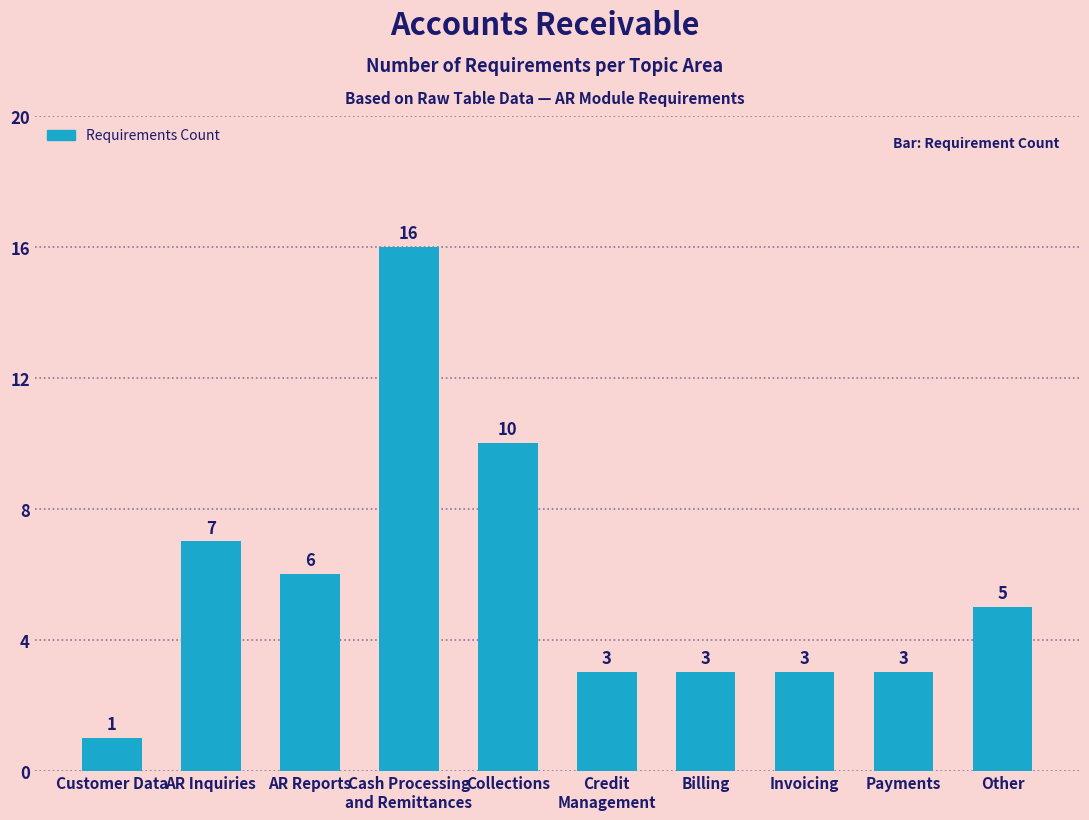

Are the bars grouped side by side (vs. stacked)?

No